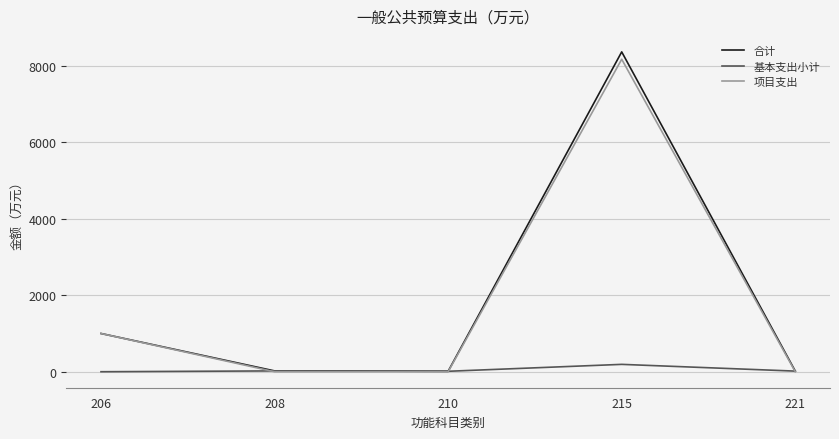

Which label corresponds to the largest value in the chart?

215